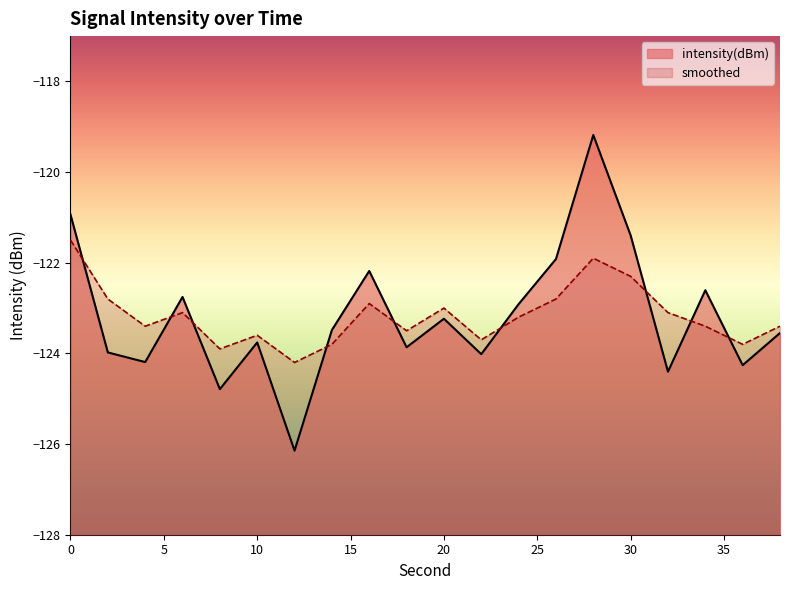

After their last crossing, which series has the higher values: smoothed or intensity(dBm)?

smoothed